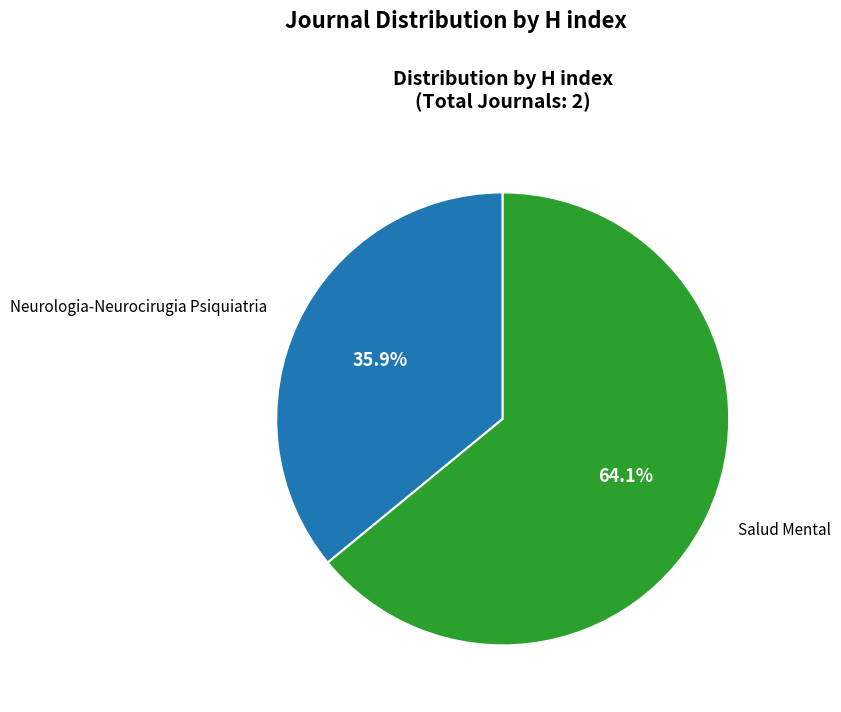

Combined, what portion of the pie is Salud Mental and Neurologia-Neurocirugia Psiquiatria?

100.0%